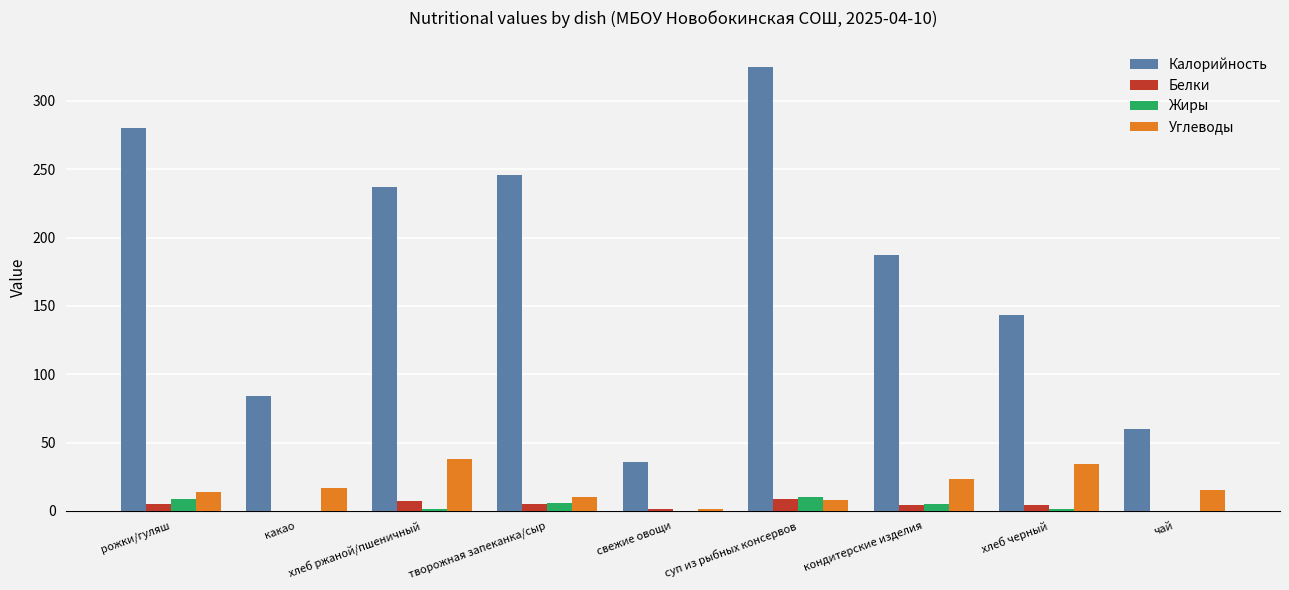

Count the number of categories in the chart.

9